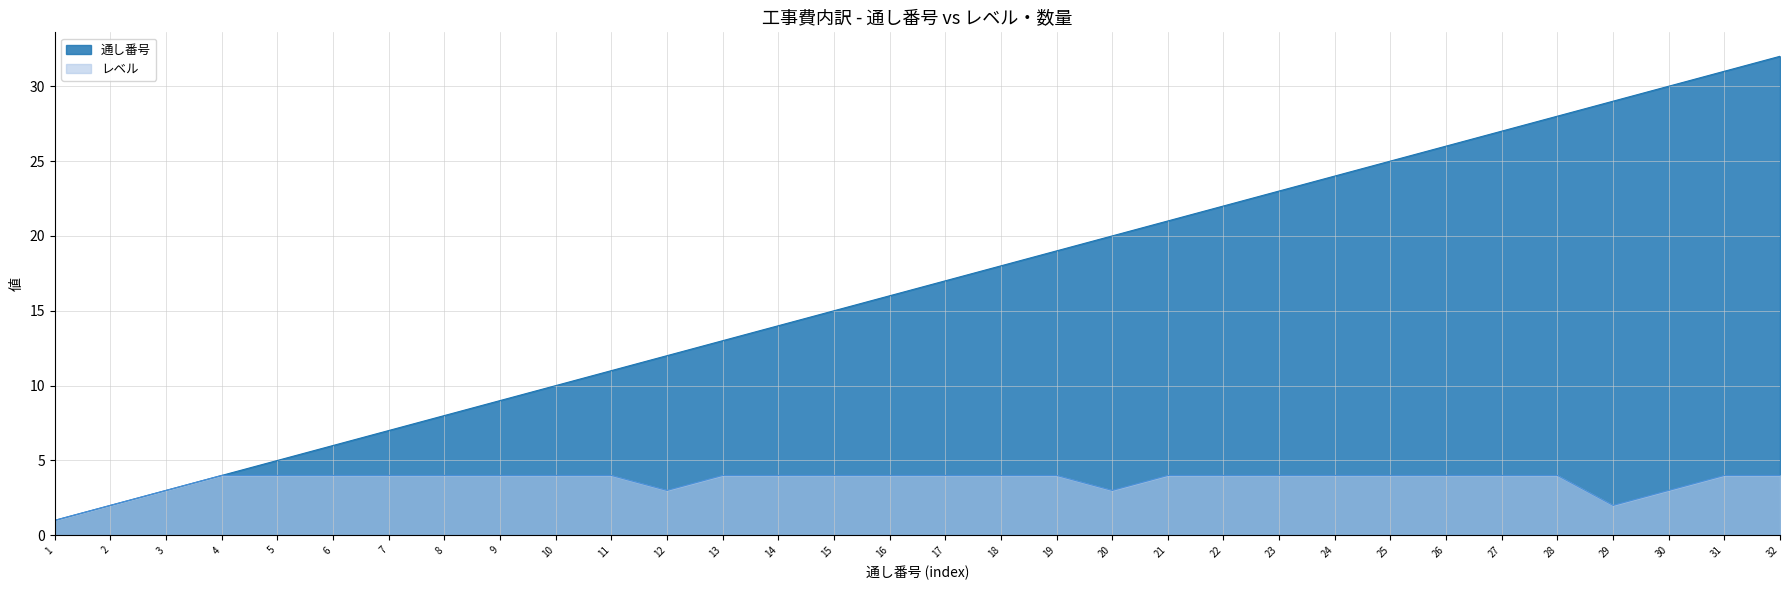

What is the highest value of the レベル series?

4